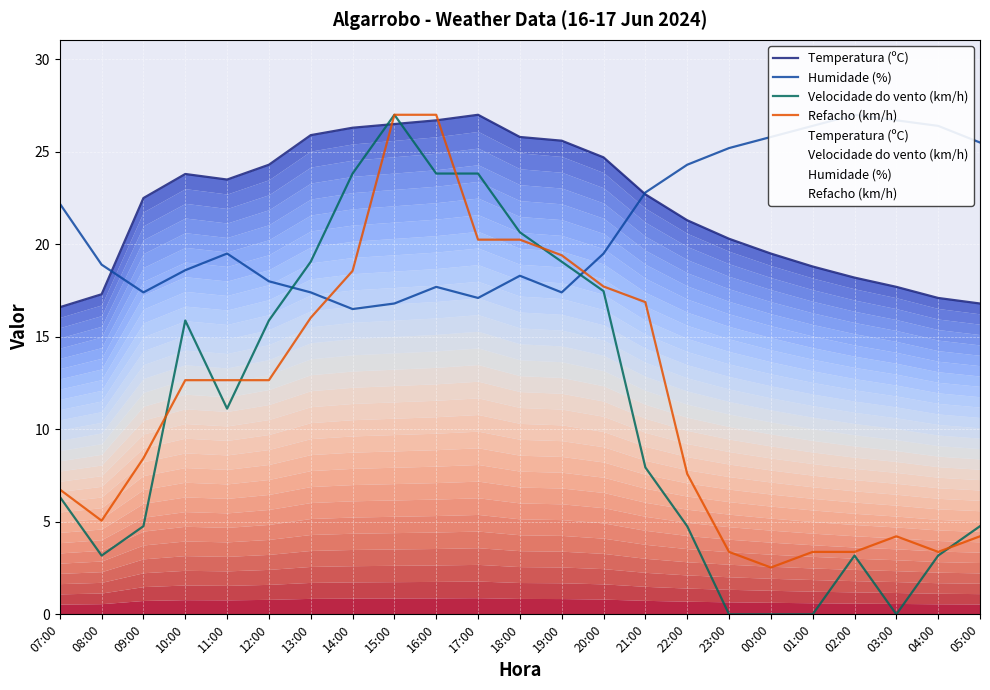

Which series has the largest total across all categories?

Temperatura (ºC)